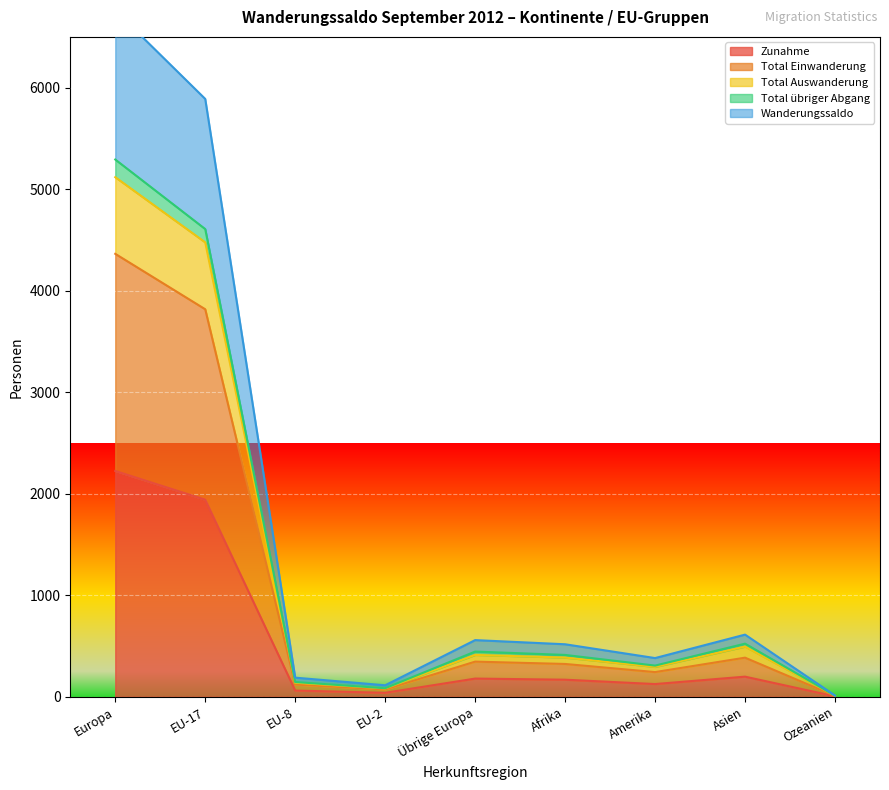

Which category has the lowest value across all series?

Ozeanien